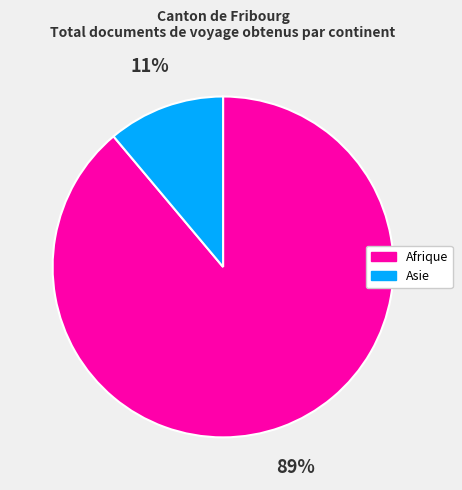

Between Asie and Afrique, which is larger?

Afrique